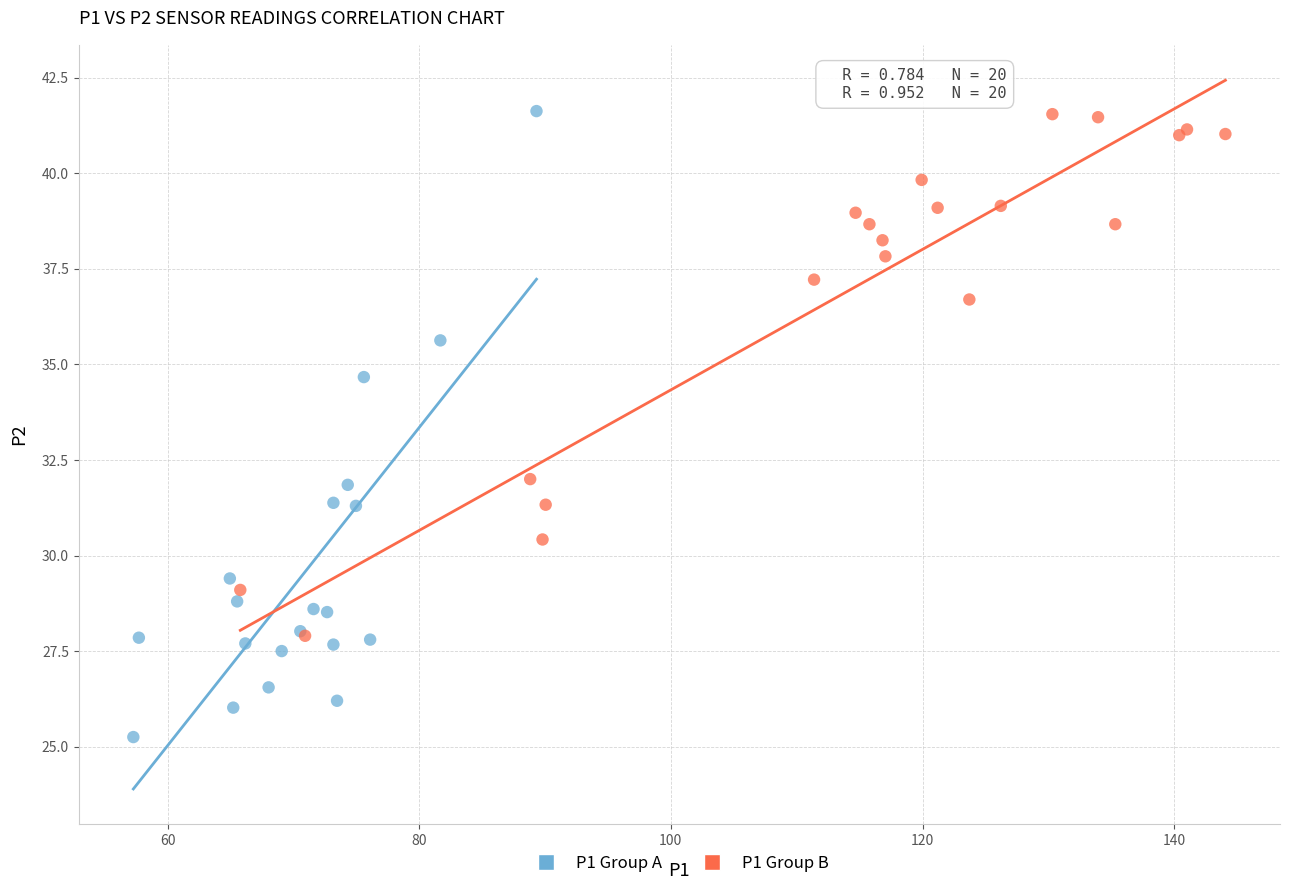

Which series has the widest spread of Y values?

P1 Group A